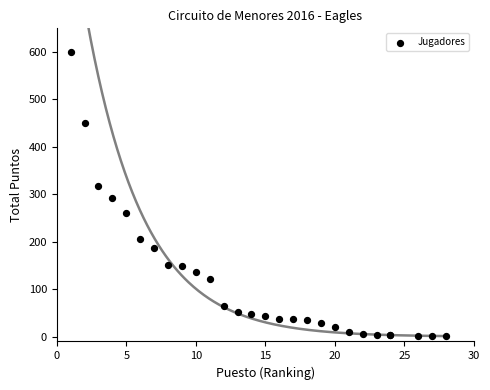

What Y value in the scatter plot is closest to 300?

292.0